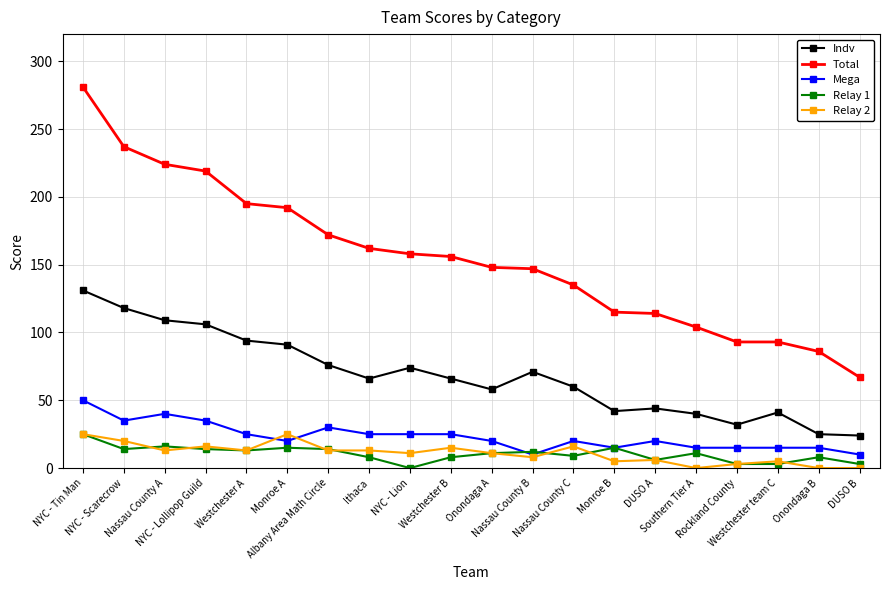

What value does the Total series have at Southern Tier A?

104